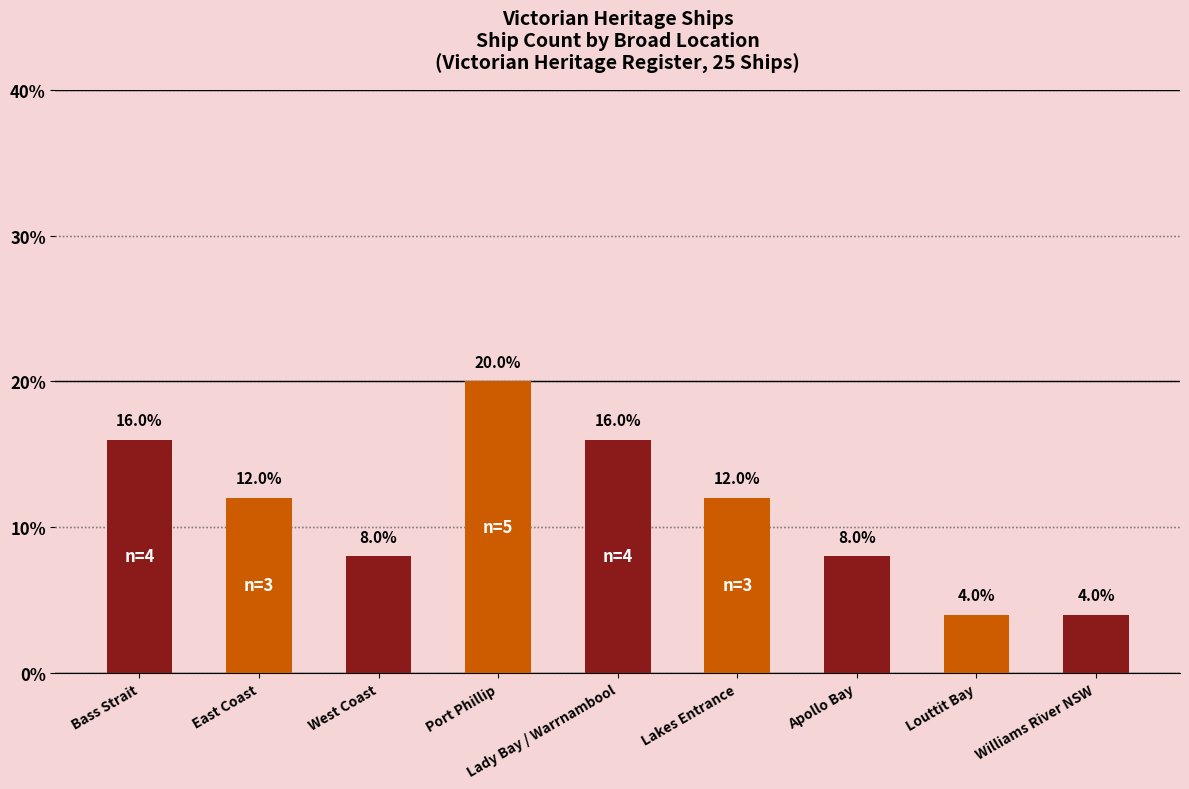

How many values are between 8 and 16?

6